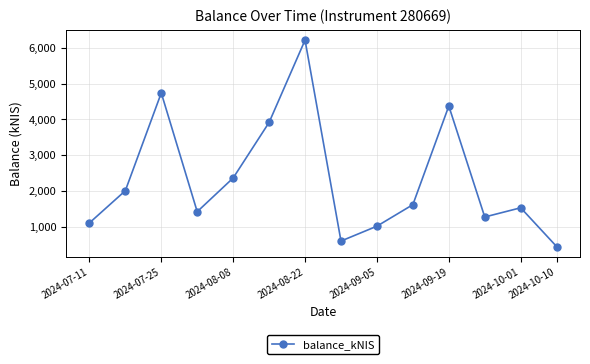

Reading right to left, extract all data points from this chart.

453.8	1535.7	1279.0	4374.8	1622.8	1022.5	607.5	6214.1	3917.5	2367.3	1426.9	4740.4	2012.2	1112.6